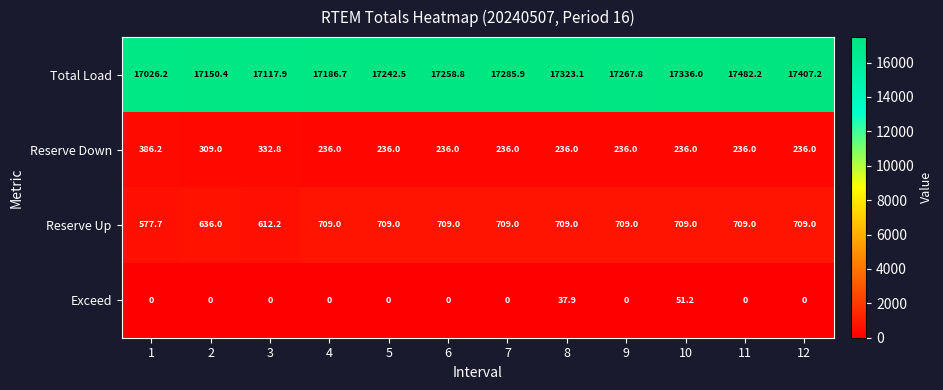

Read the Reserve Down value at 9.

236.0